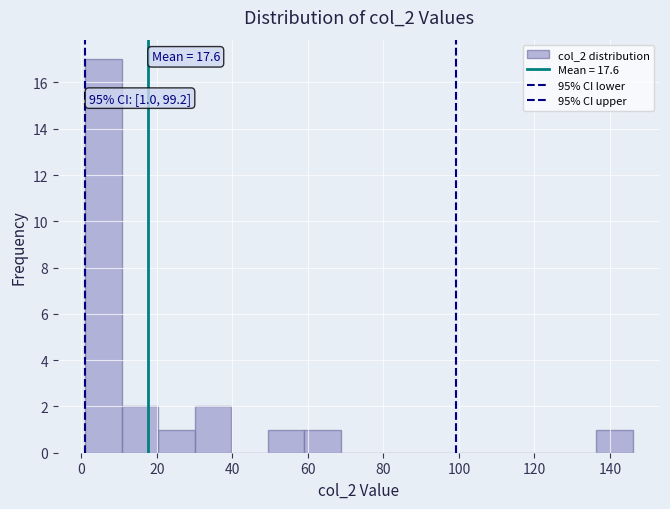

Which range on the x-axis has the tallest bar?

2 to 10